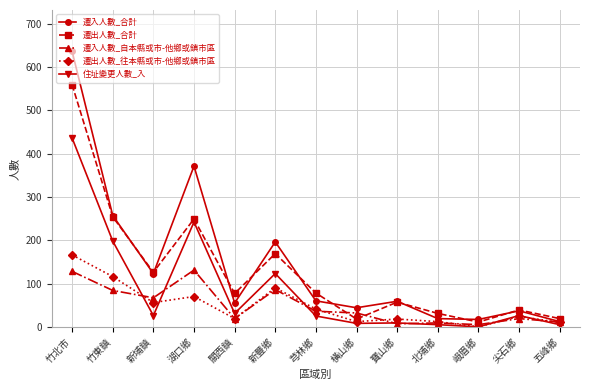

What position from the left is 關西鎮?

5